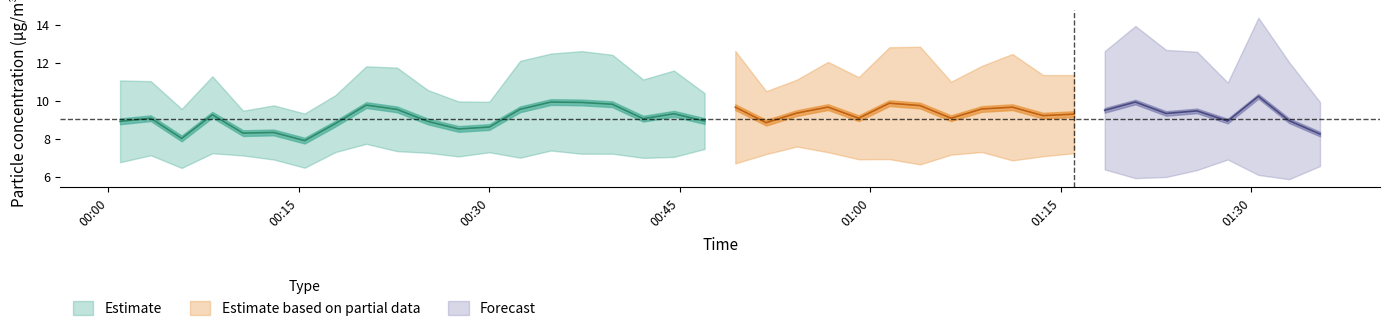

What is the difference between the SDS_P1 values at 12 and 36?

0.3